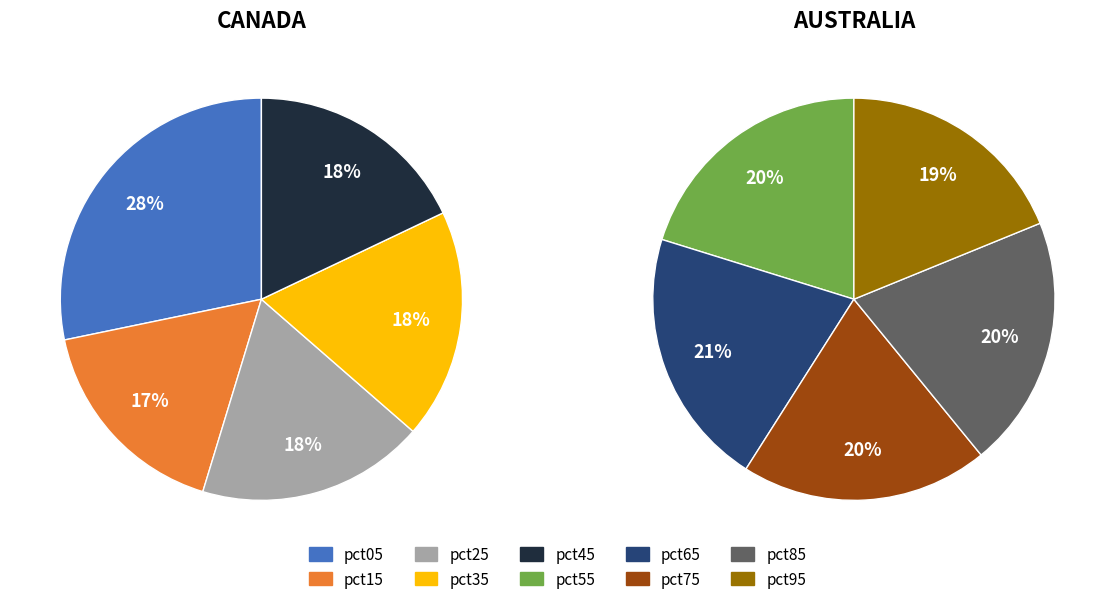

Which category has the biggest portion of the pie?

pct05